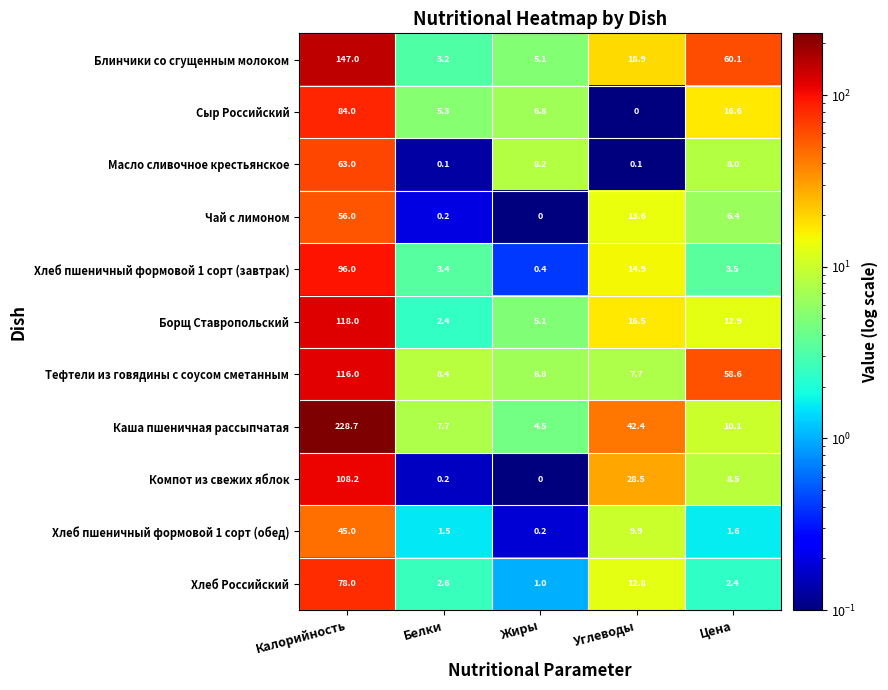

Which series has the widest spread of values?

Каша пшеничная рассыпчатая